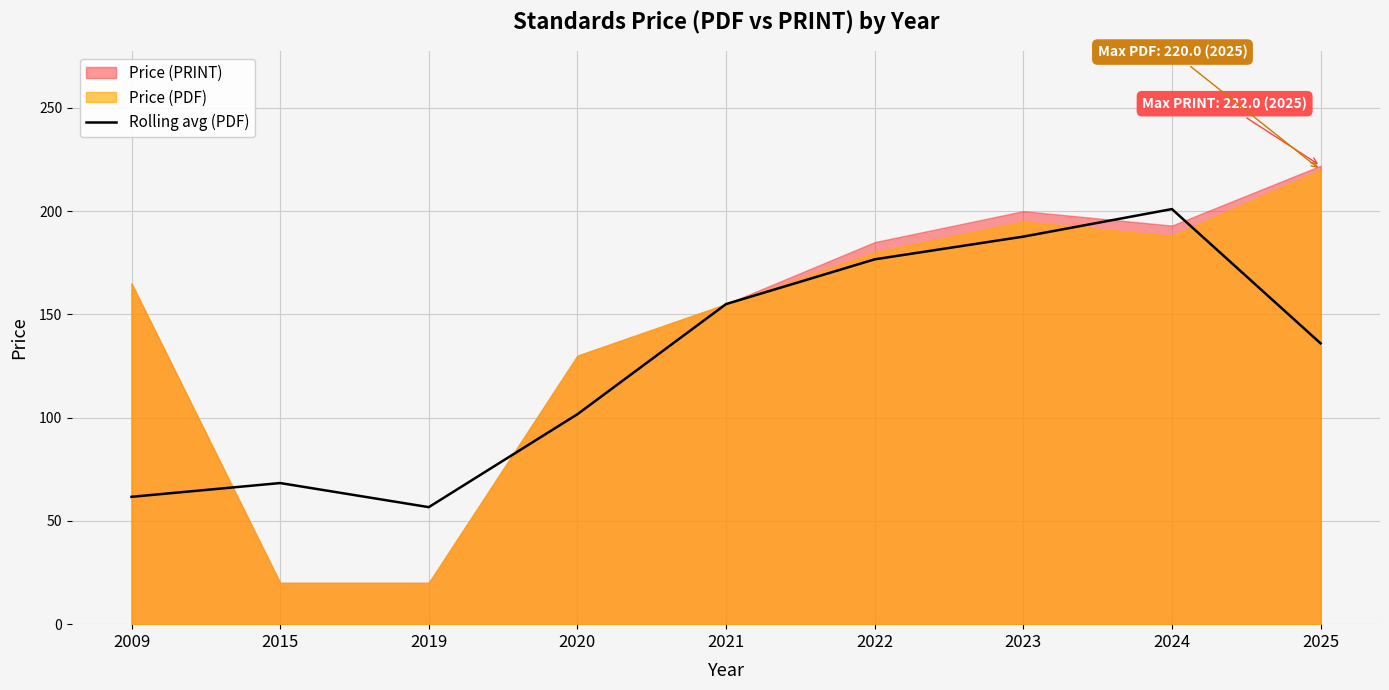

How many points are higher than both their immediate neighbors (excluding endpoints)?

2